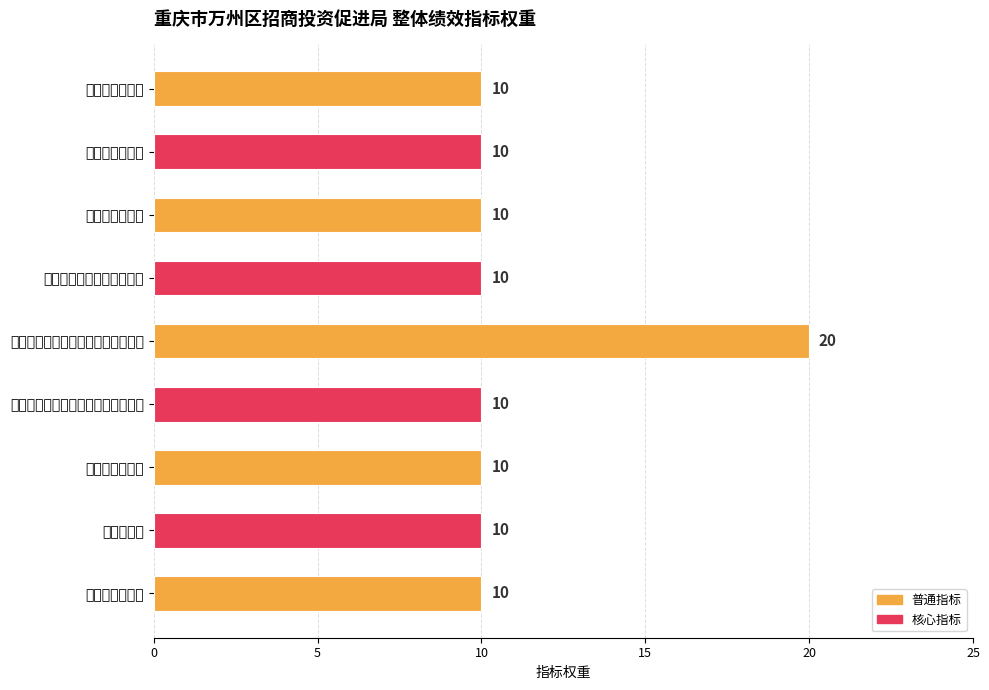

Between 招商引资企业解决就业人数 and 牵头完成全区招商引资项目协议资金, which is larger?

牵头完成全区招商引资项目协议资金